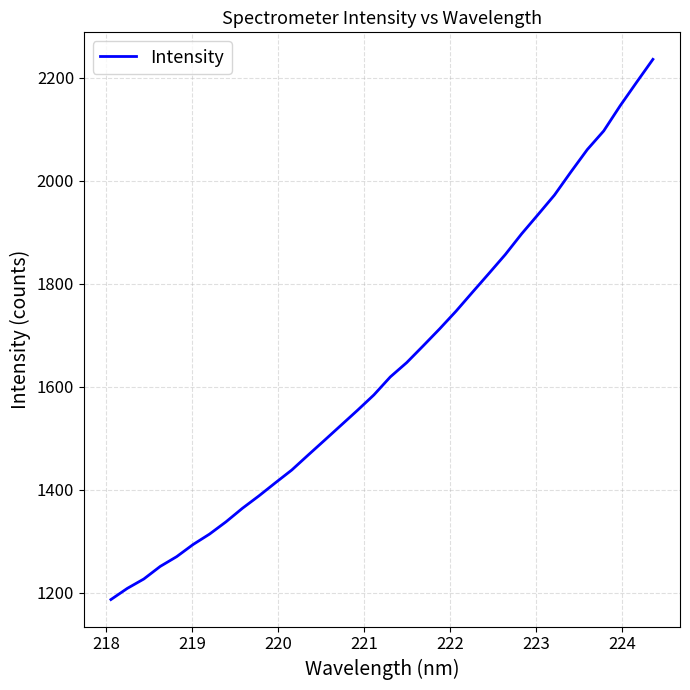

What is the difference between the maximum and minimum values?

1048.0